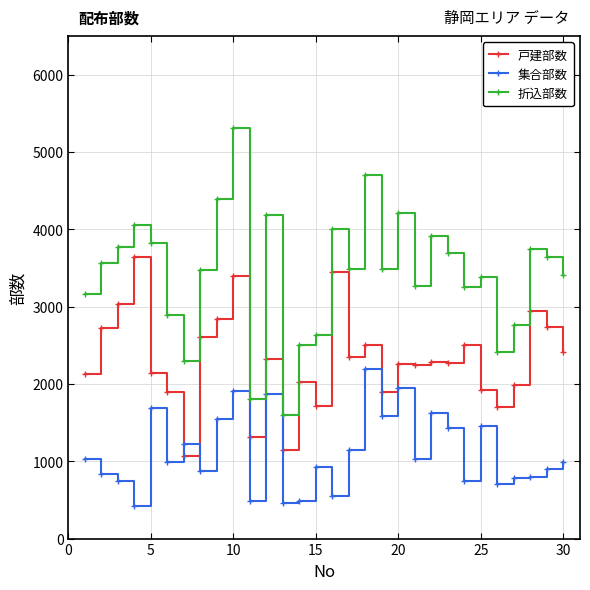

What is the greatest value displayed?

5310